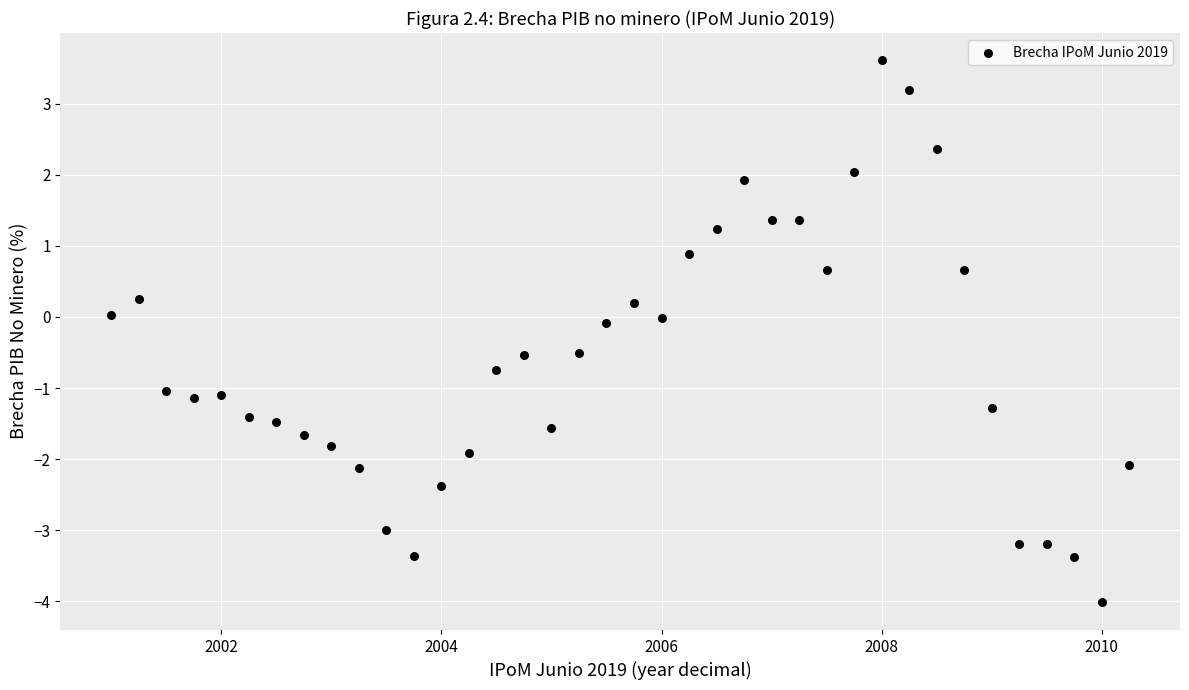

What is the range of X values (max minus min)?

9.2